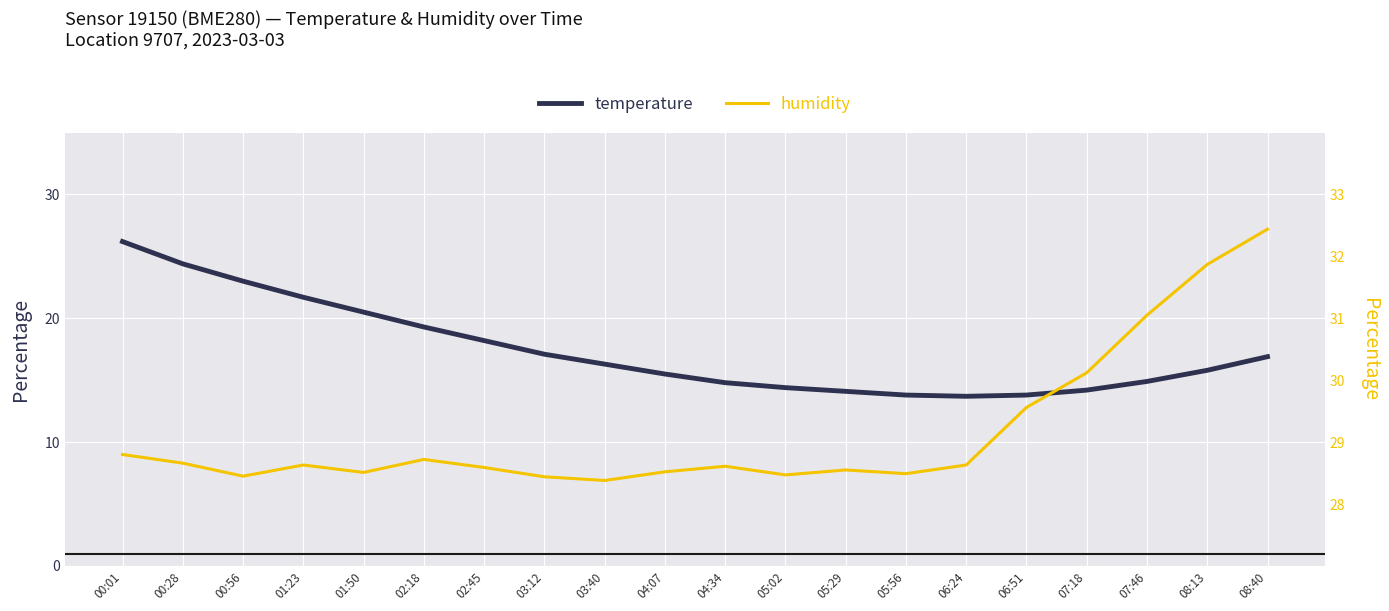

What is the difference between the temperature values at 05:56 and 08:13?

2.0